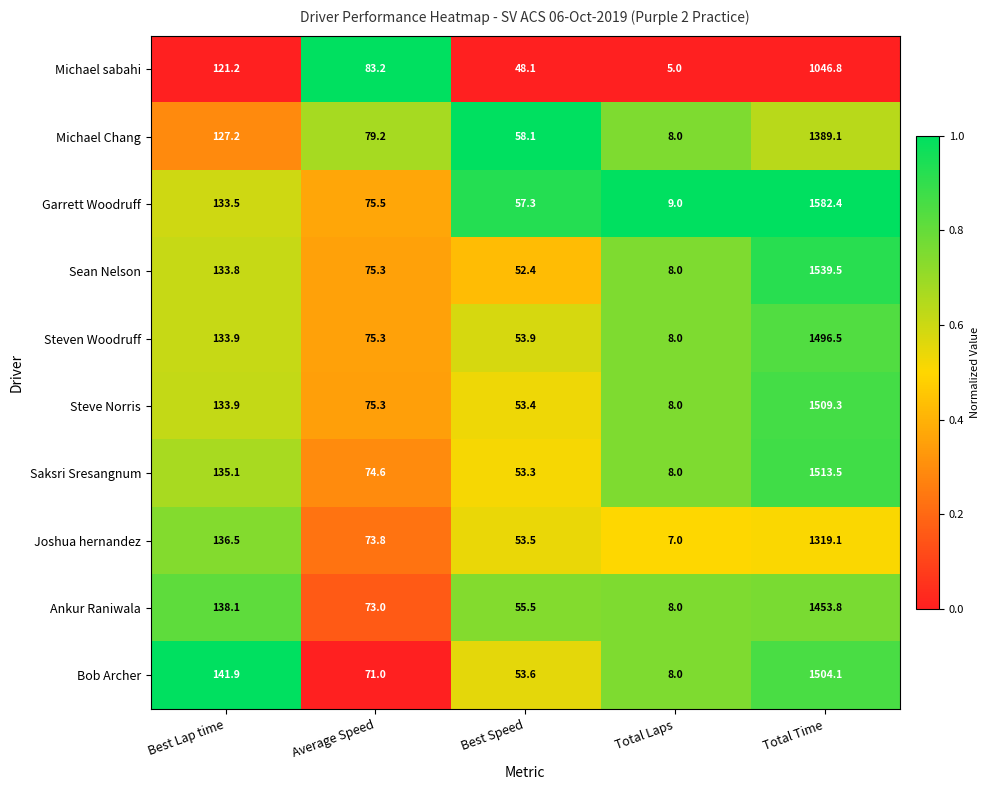

Which series has the largest total across all categories?

Garrett Woodruff